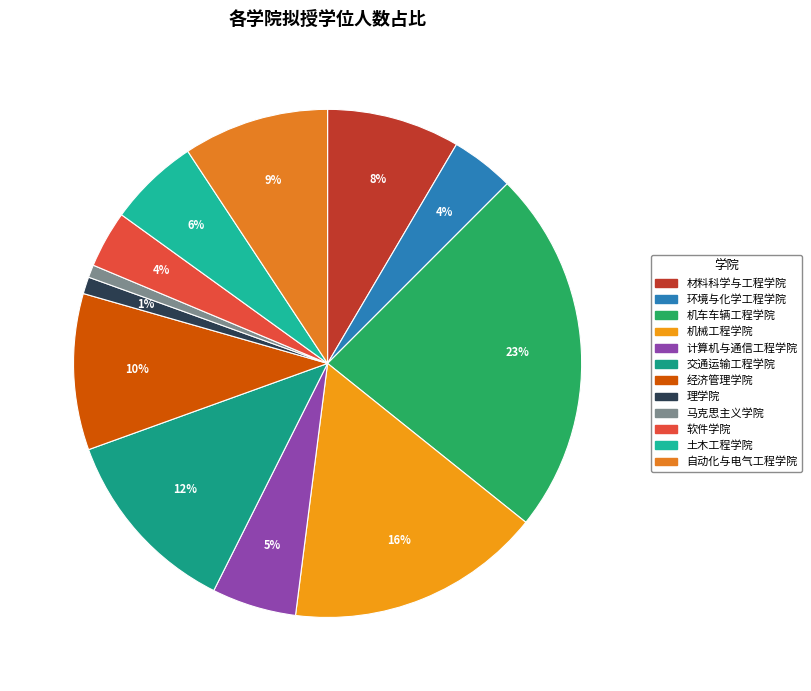

What percentage is the 计算机与通信工程学院 slice, to the nearest percent?

5%